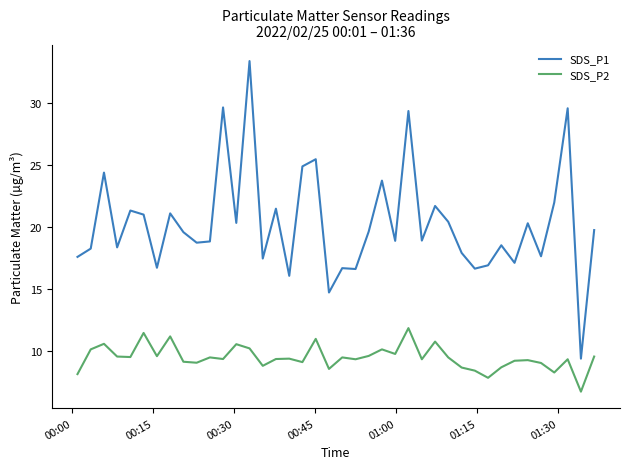

What is the smallest value displayed?

6.7